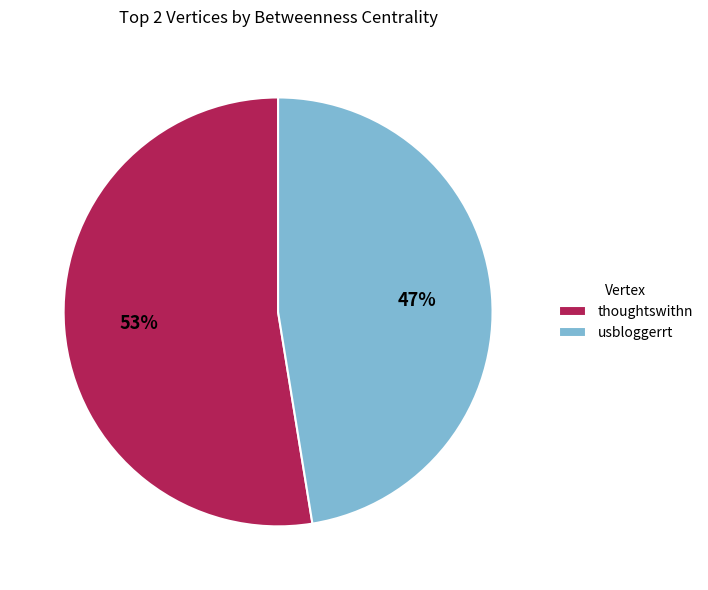

How many slices are in this pie chart?

2